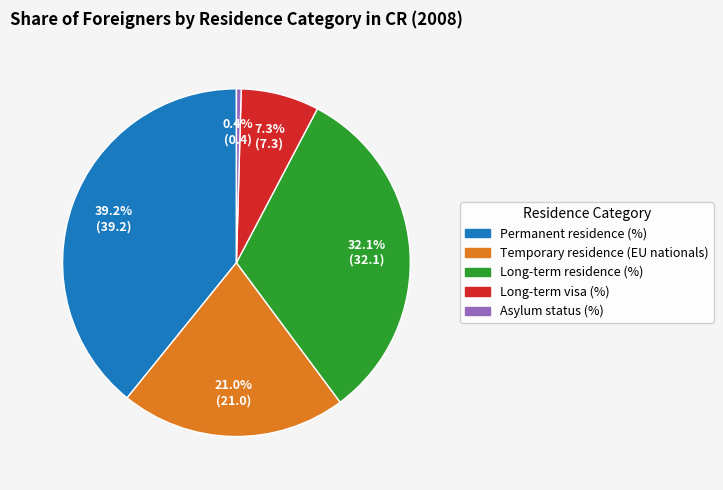

What is the smallest slice in the pie chart?

Asylum status (%)